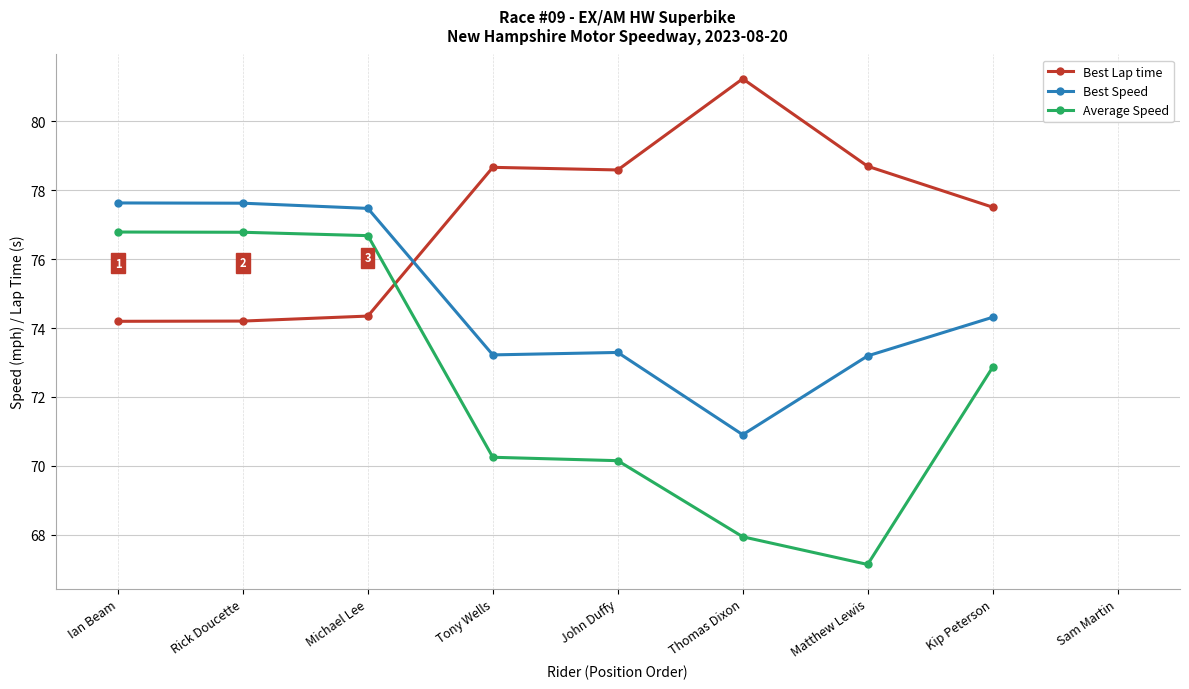

Count the number of categories in the chart.

9